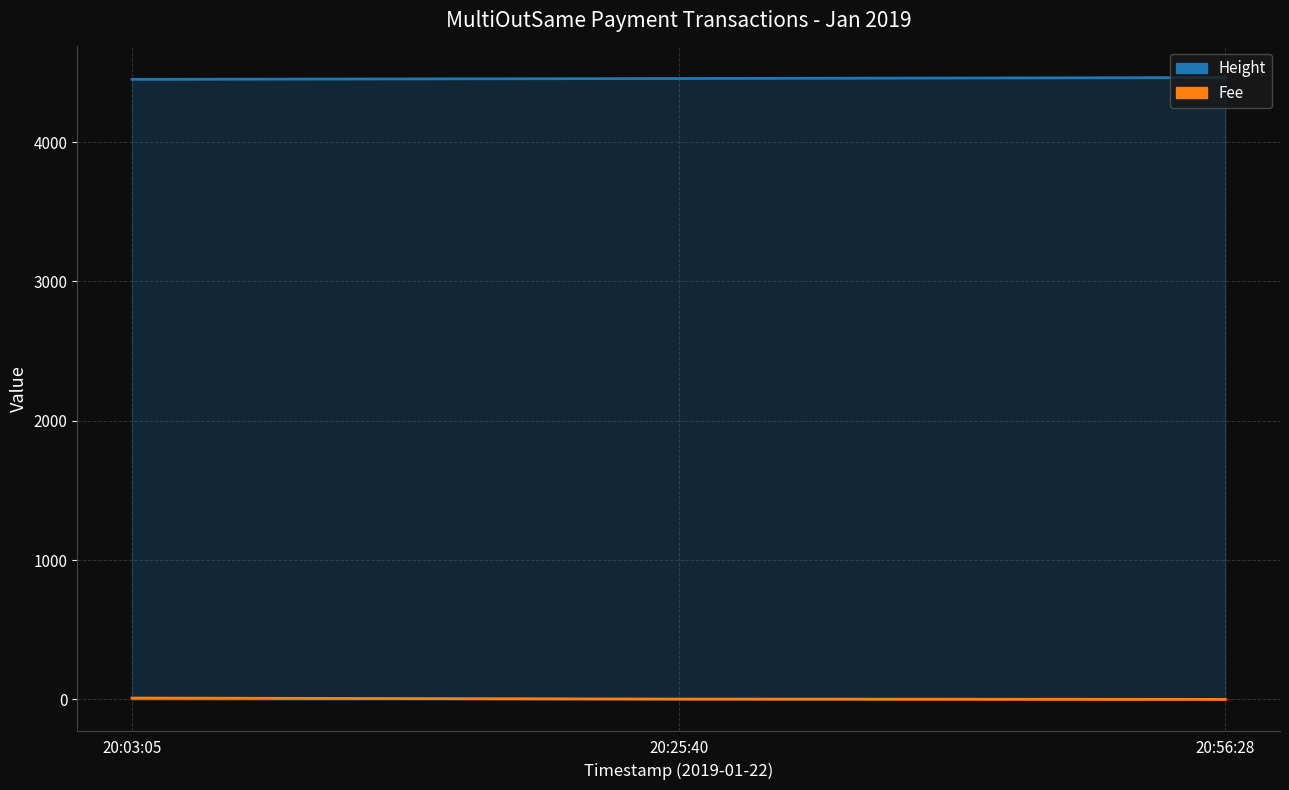

Rank the series by their average value, from highest to lowest.

Height, Fee